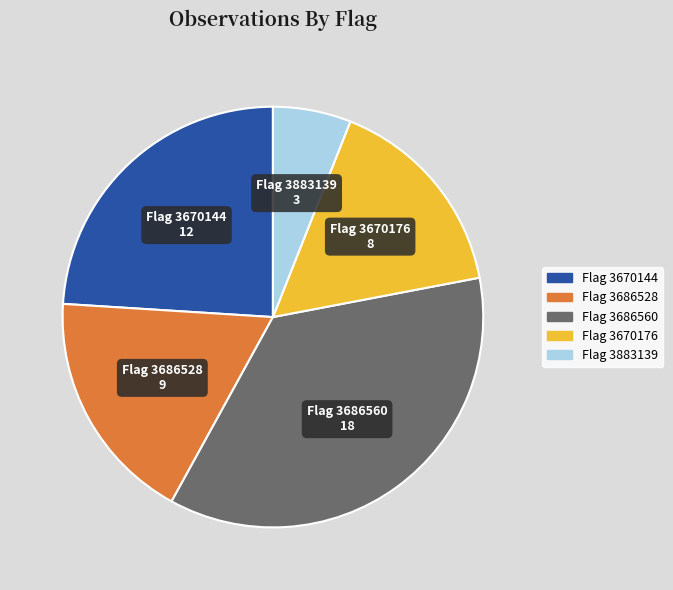

Does any single category account for the majority?

No